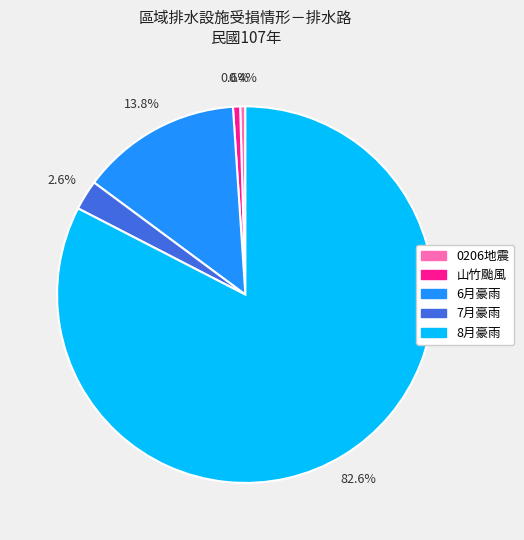

Is there any slice that represents more than half of the pie?

Yes